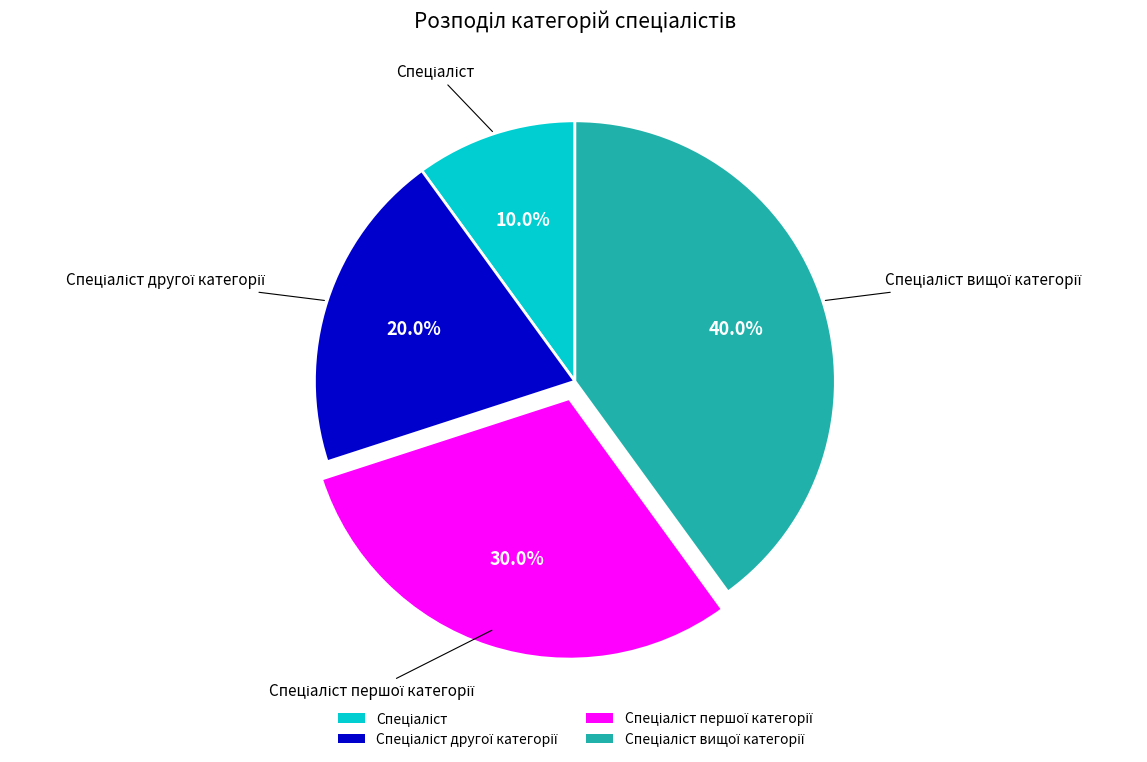

How many slices are in this pie chart?

4